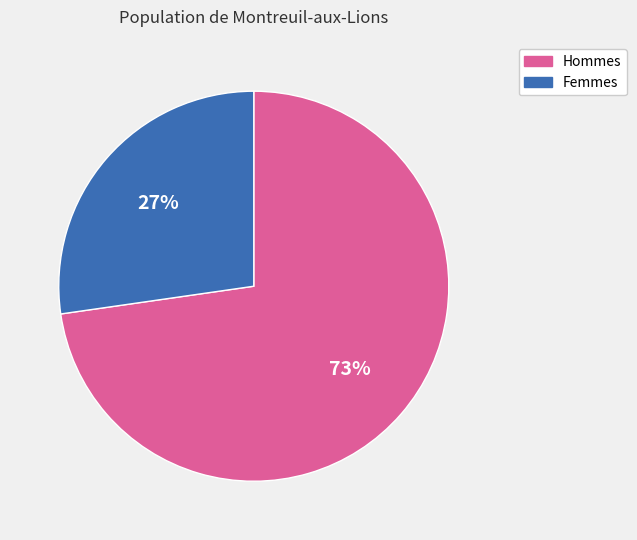

To the nearest percent, what is the combined percentage of Hommes and Femmes?

100%